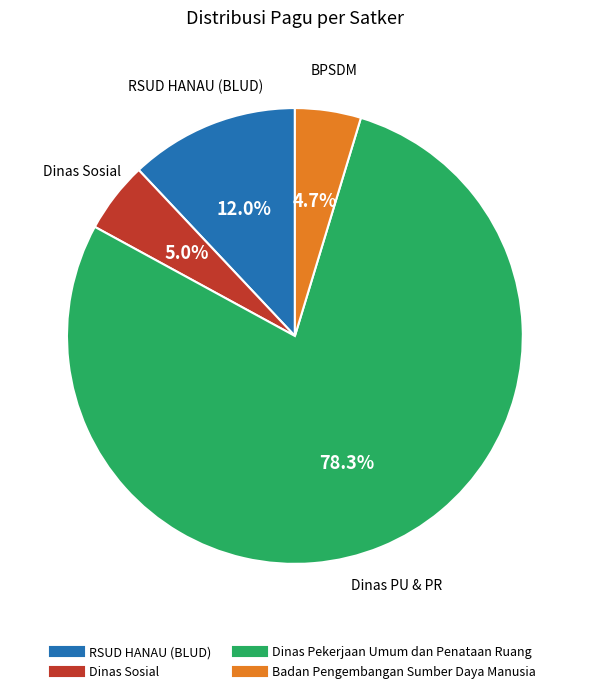

Is there a majority slice in this chart?

Yes